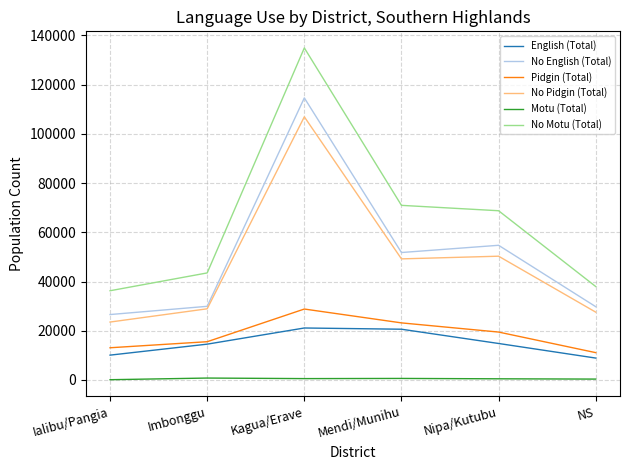

Which category has the lowest value in the No Motu (Total) series?

Ialibu/Pangia